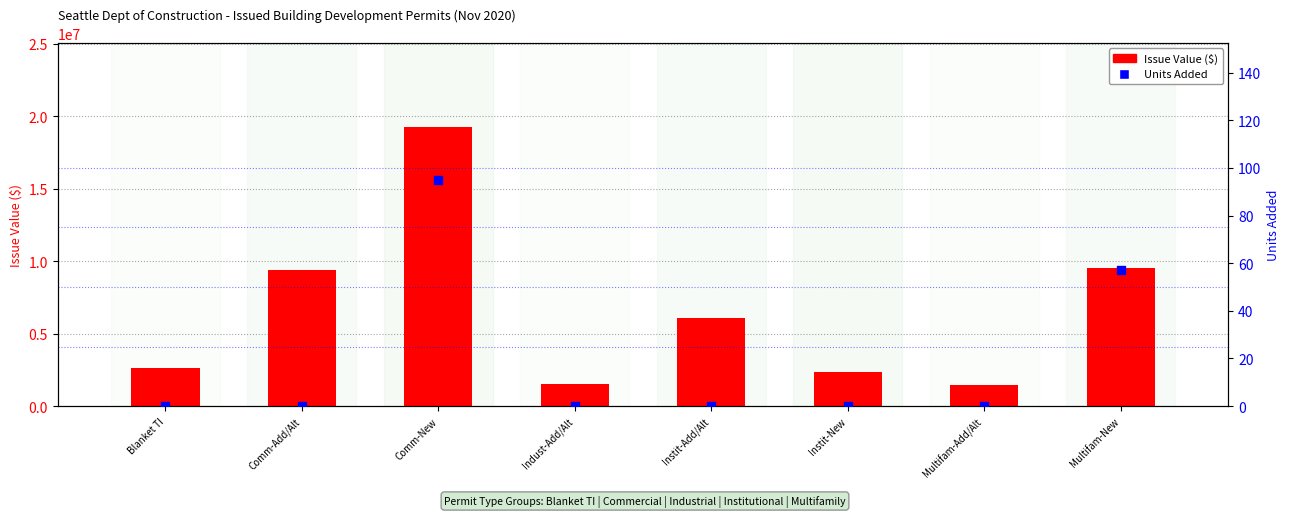

At how many categories does at least one series exceed 13359456?

1